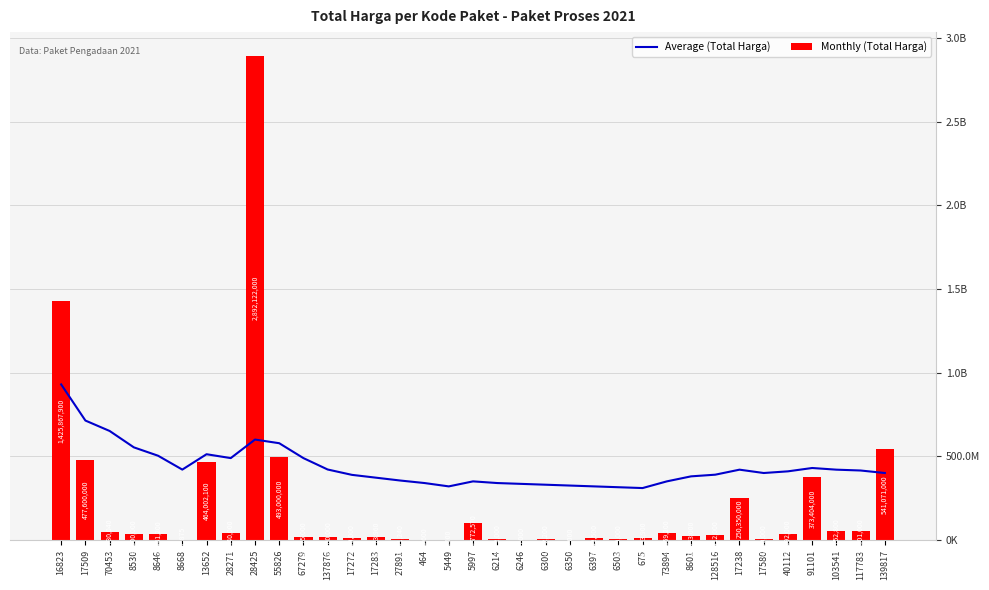

Reading right to left, list all the values displayed in this chart.

Average (Total Harga): 139817=400023560	117783=415023560	103541=420023560	91101=430023560	40112=410023560	17580=400023560	17238=420023560	128516=390023560	8601=380023560	73894=350023560	675=310023560	6503=315023560	6397=320023560	6350=325023560	6300=330023560	6246=335023560	6214=340023560	5997=350023560	5449=320023560	464=340023560	27891=355023560	17283=372023560	17272=389023560	137876=421023560	67279=489123560	55826=578234560	28425=600123450	28271=489234820	13652=512334820	8668=420456870	8646=503374555	8530=553456640	70453=651482640	17509=713748970	16823=929748970
Monthly (Total Harga): 139817=541071000	117783=51601000	103541=56152800	91101=373404000	40112=34292000	17580=4350000	17238=250350000	128516=27412000	8601=23653000	73894=43859200	675=12453900	6503=5129000	6397=8742500	6350=182000	6300=4672200	6246=265000	6214=2772000	5997=98772570	5449=78000	464=333600	27891=7401240	17283=15513960	17272=9180000	137876=18900000	67279=19175000	55826=493000000	28425=2892122000	28271=39440000	13652=464002100	8668=577875	8646=32441200	8530=34000000	70453=49730040	17509=477600000	16823=1425867900